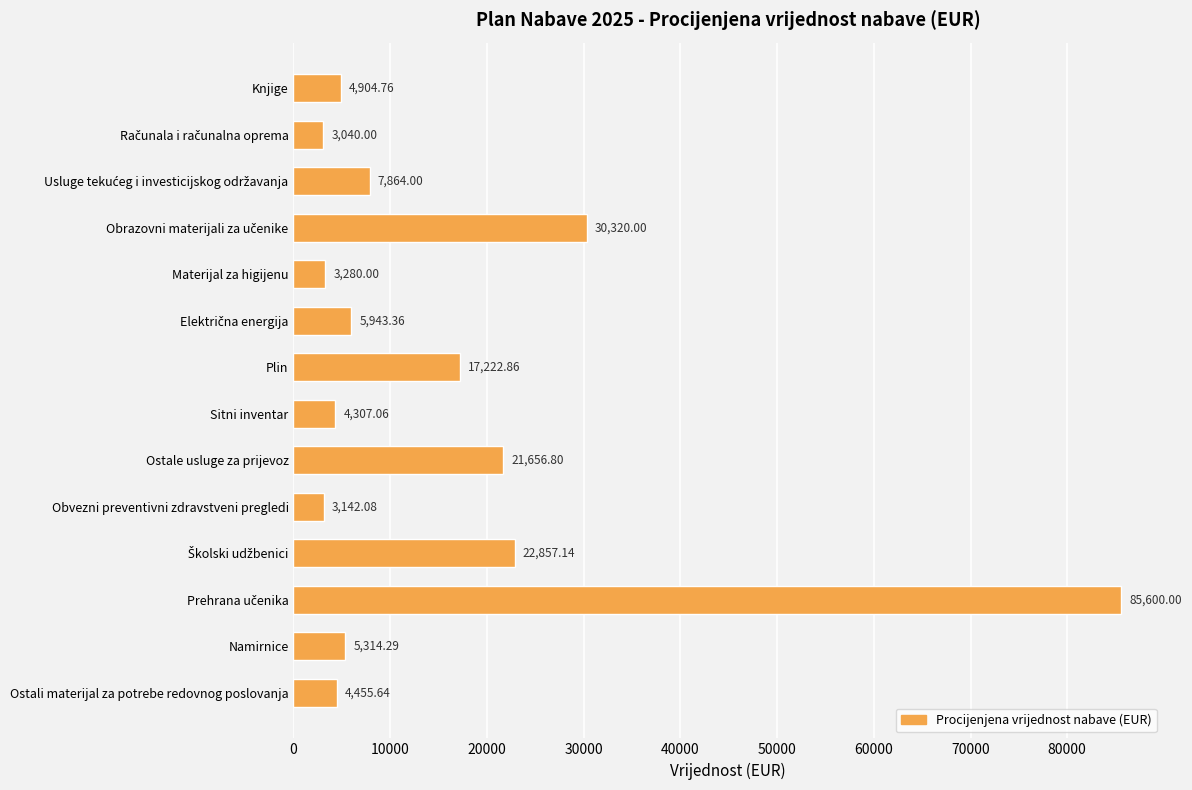

What is the label of the 5th bar from the bottom?

Obvezni preventivni zdravstveni pregledi